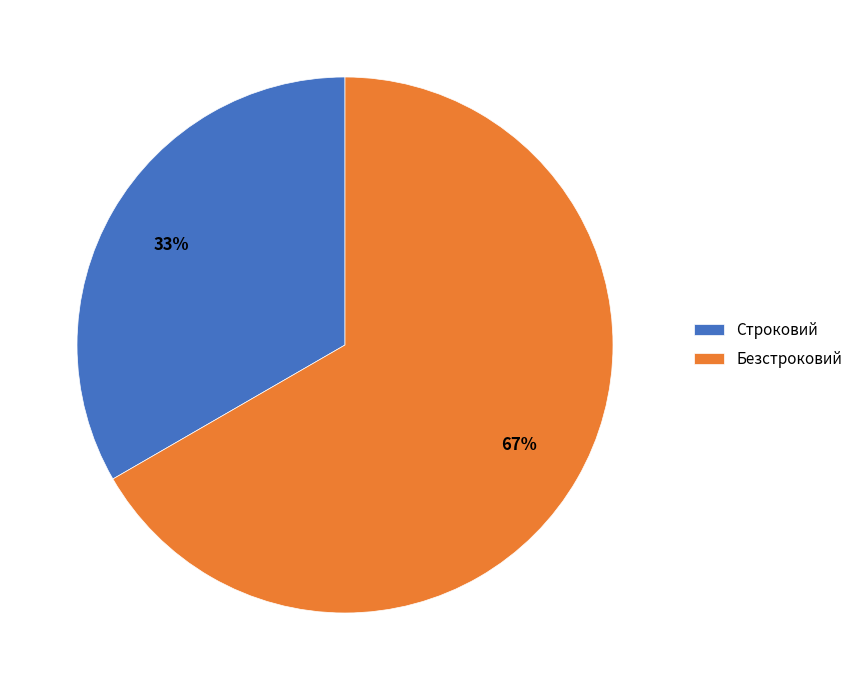

The Безстроковий slice represents 67% of the pie. True or false?

True